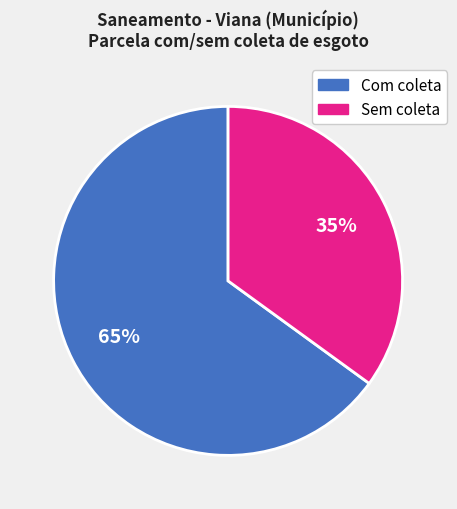

Does any single category account for the majority?

Yes